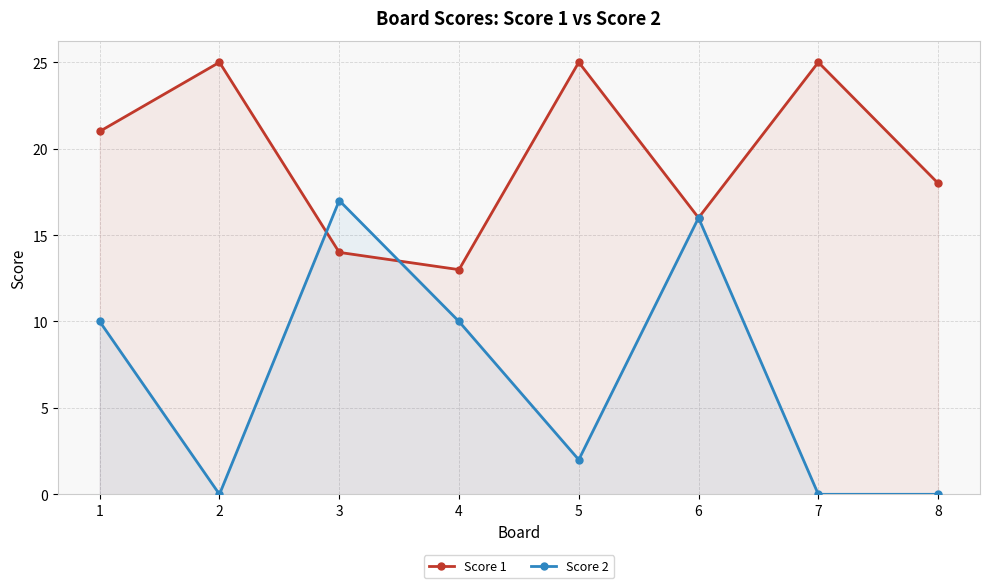

At which category does the chart reach its minimum across all series?

2